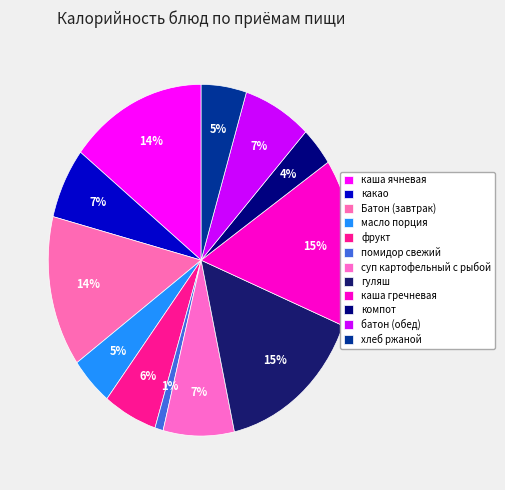

Rank the categories by value from highest to lowest.

каша гречневая, гуляш, каша ячневая, Батон (завтрак), суп картофельный с рыбой, батон (обед), какао, фрукт, хлеб ржаной, масло порция, компот, помидор свежий